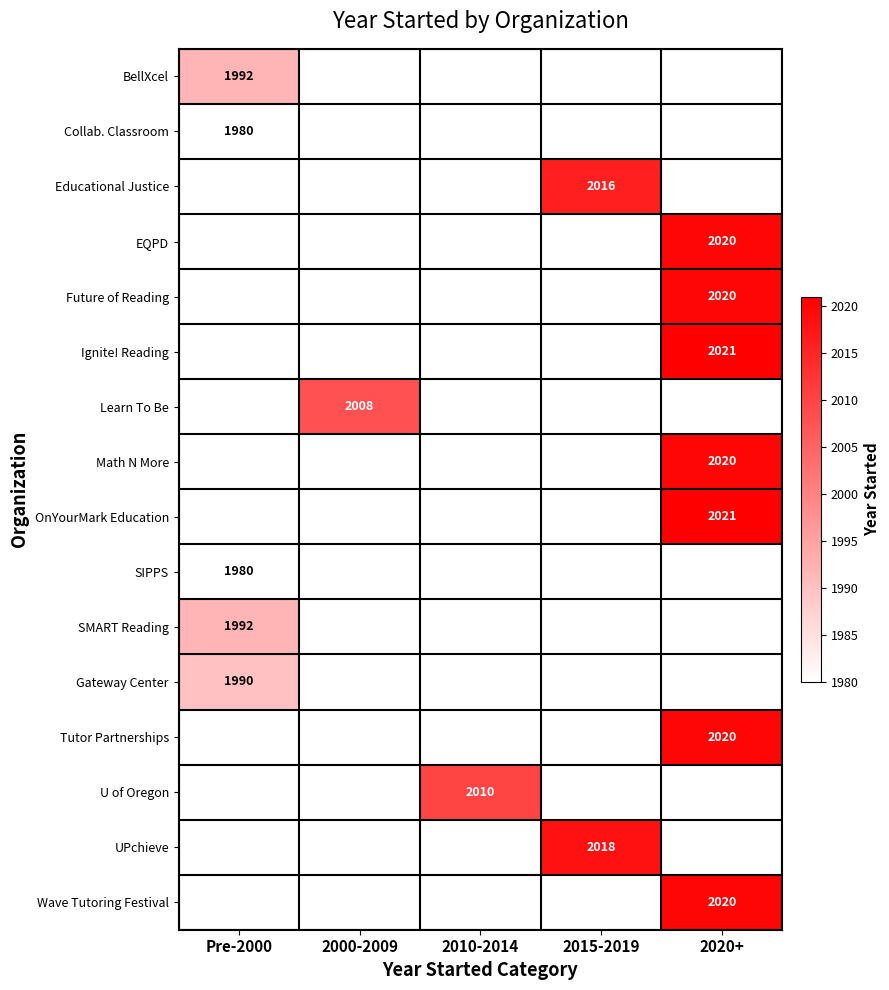

At which category does the chart reach its peak across all series?

2020+